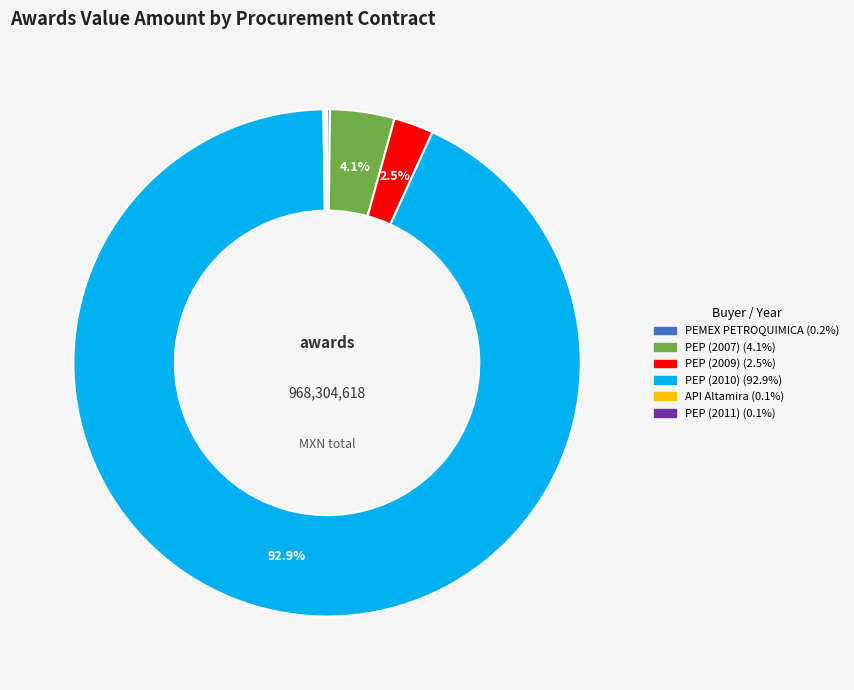

Does any single category account for the majority?

Yes